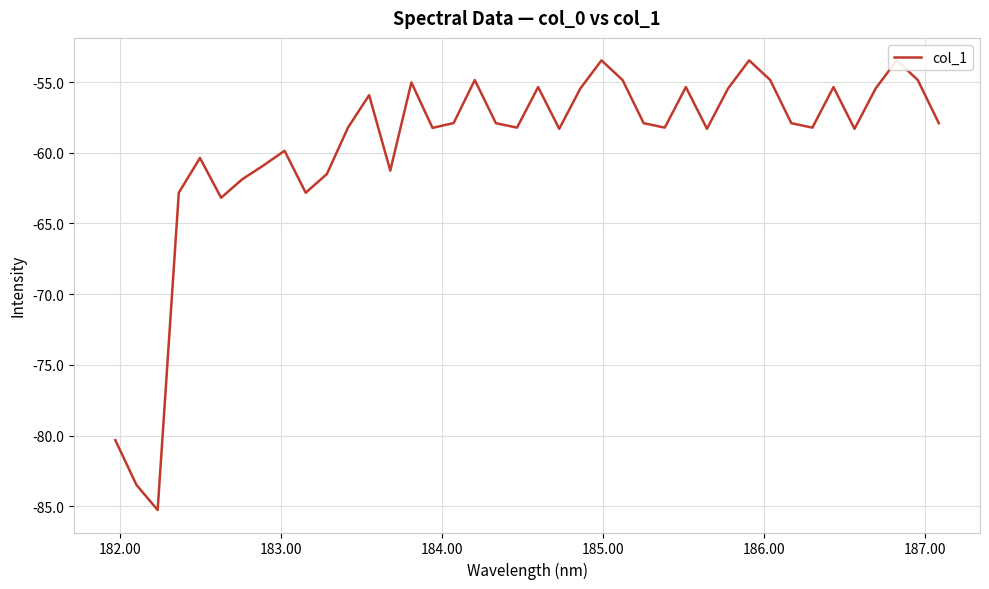

How many lines are shown in the chart?

1